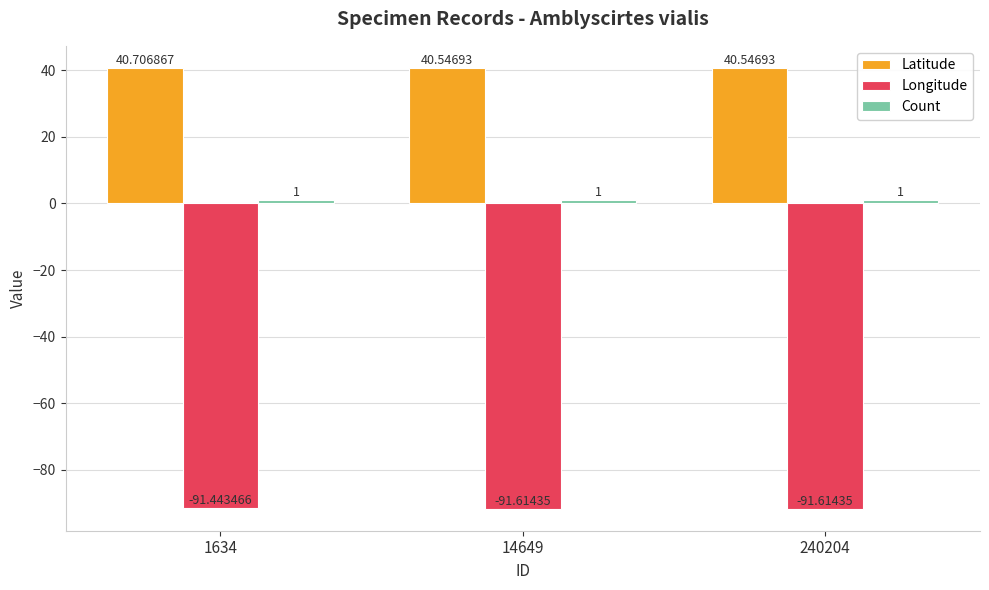

What is the difference between the maximum and minimum values in the Latitude series?

0.2